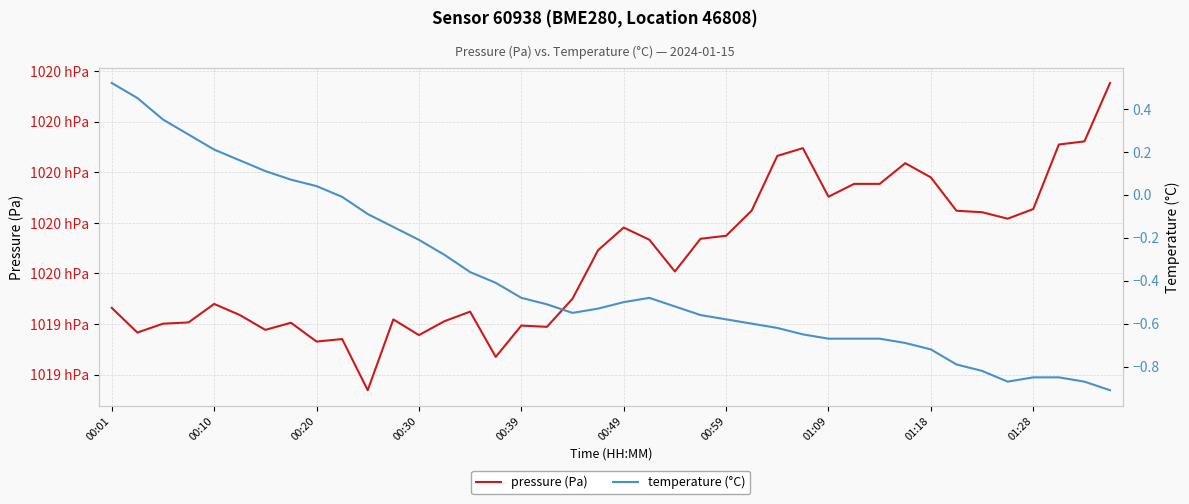

At which category is the sum across all series the highest?

39